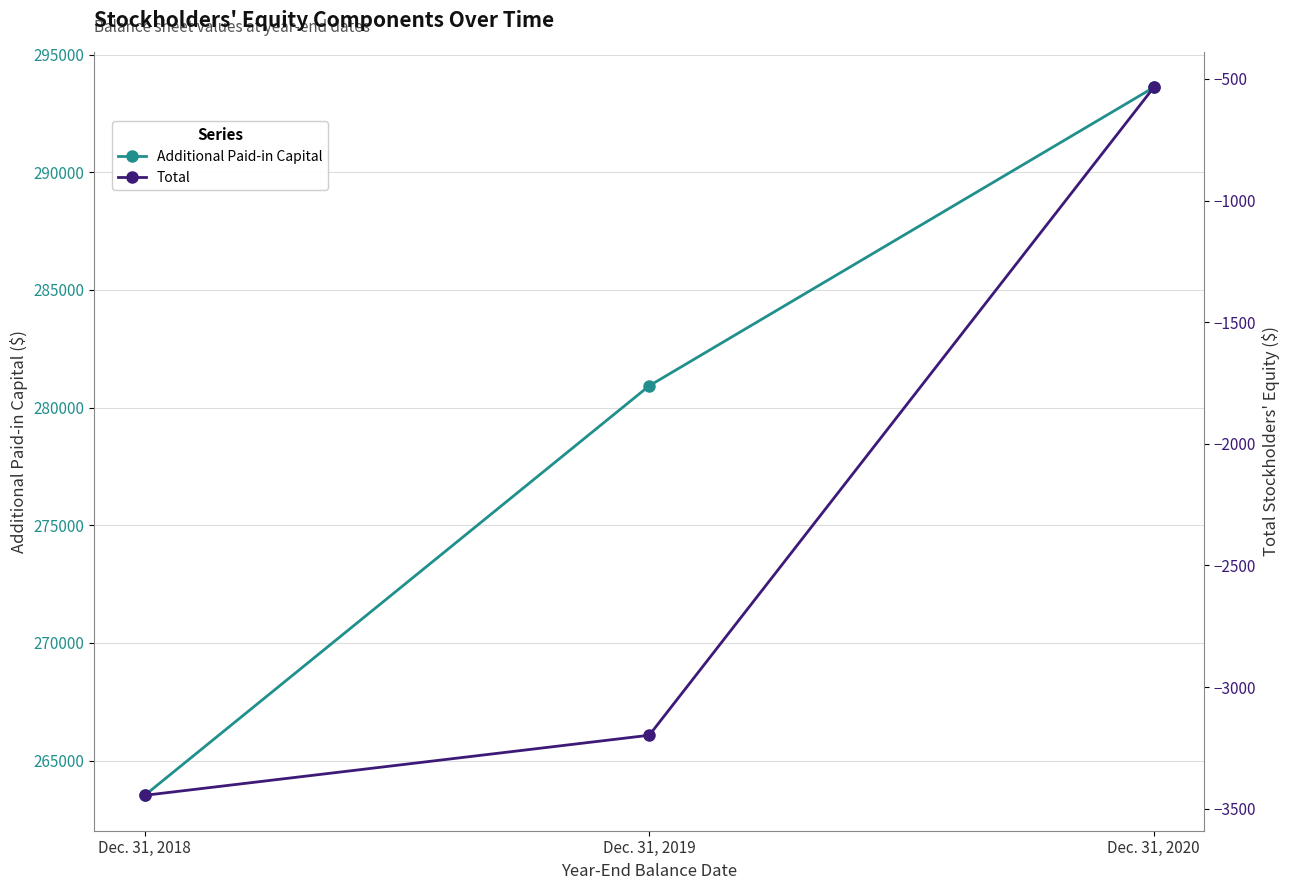

How many data points in Additional Paid-in Capital are less than 280928?

1